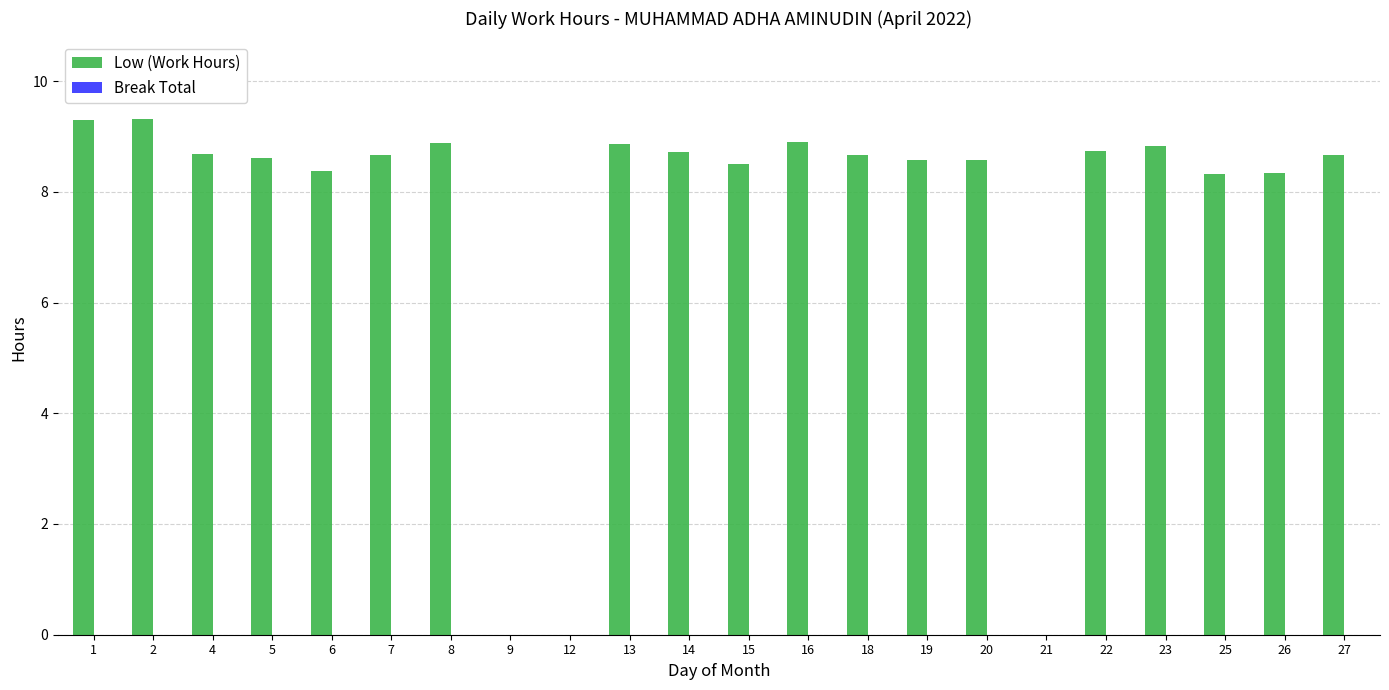

Count the number of data series in this chart.

1